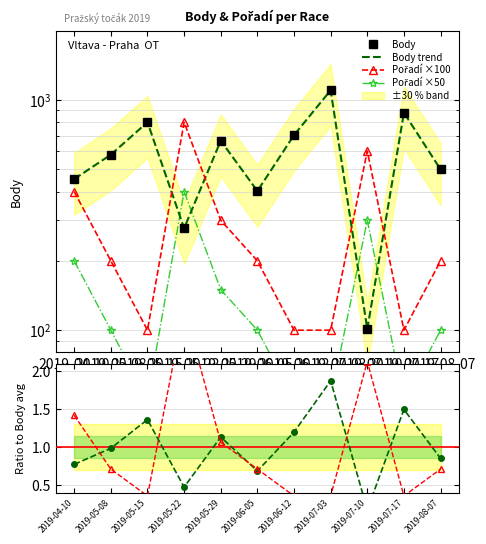

Which category has the highest value in the Body trend series?

2019-07-03